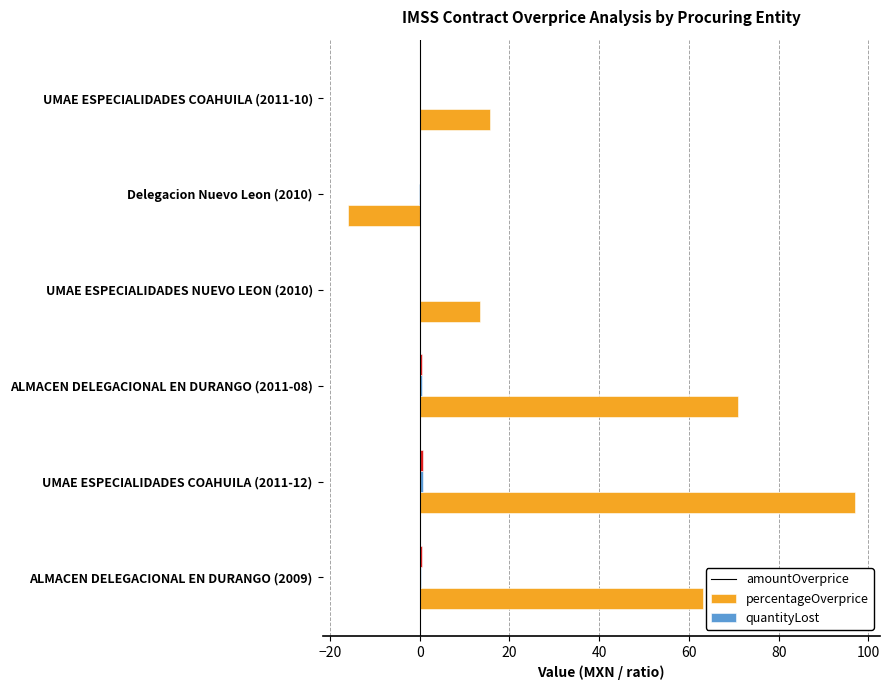

Which series changed the most between ALMACEN DELEGACIONAL EN DURANGO (2009) and UMAE ESPECIALIDADES COAHUILA (2011-12)?

amountOverprice